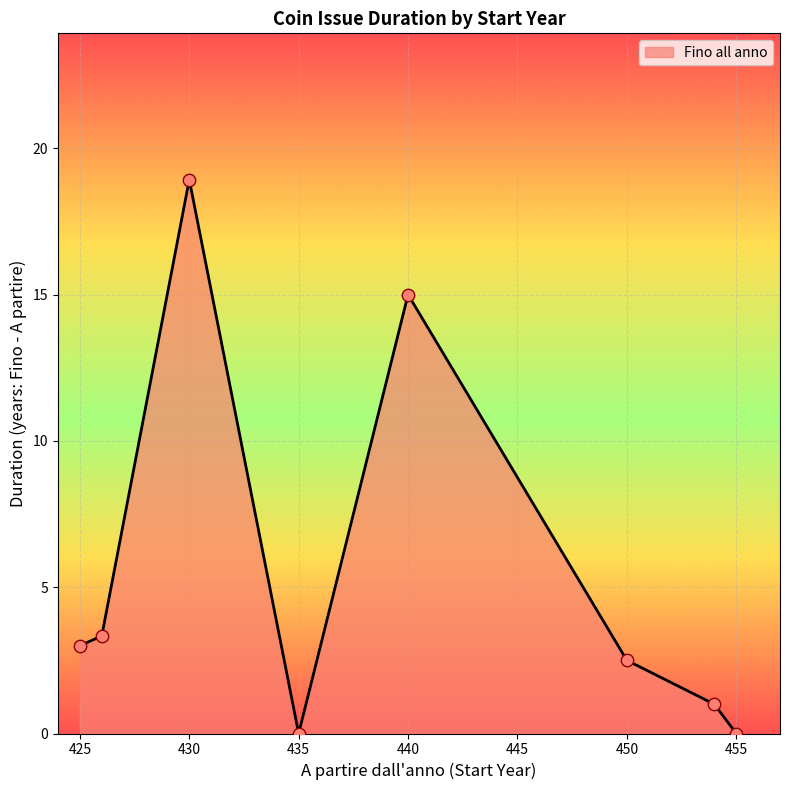

What is the sum of all values?

43.8